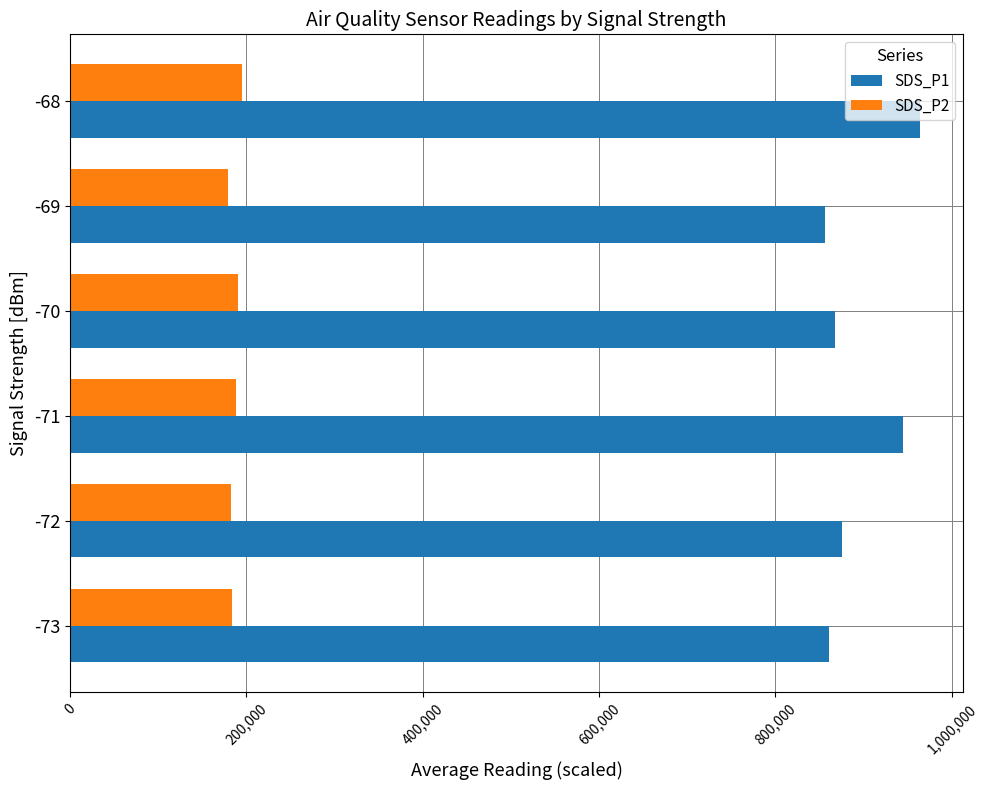

Which series has the widest spread of values?

SDS_P1